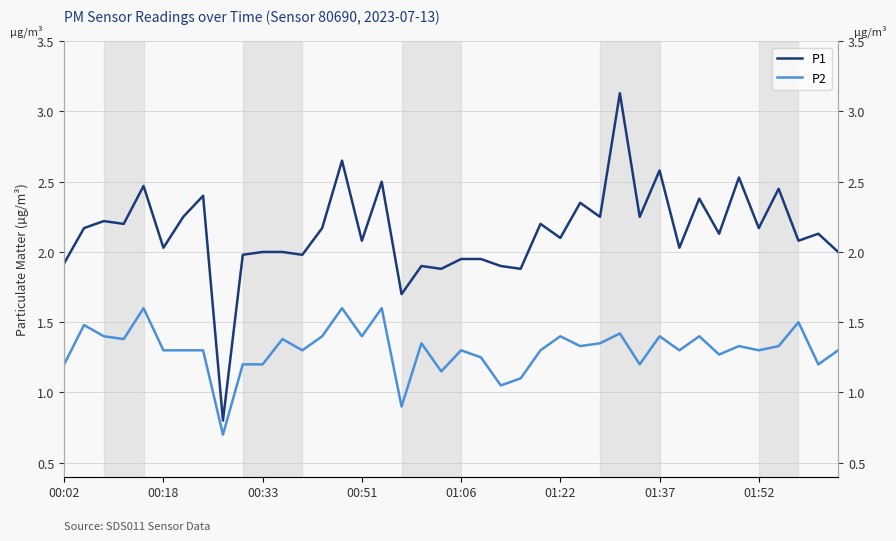

What is the average value of the P1 series?

2.1